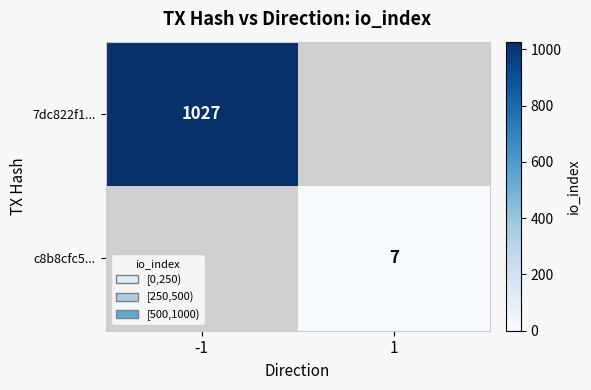

Is it true that c8b8cfc5... equals 4 at 1?

False